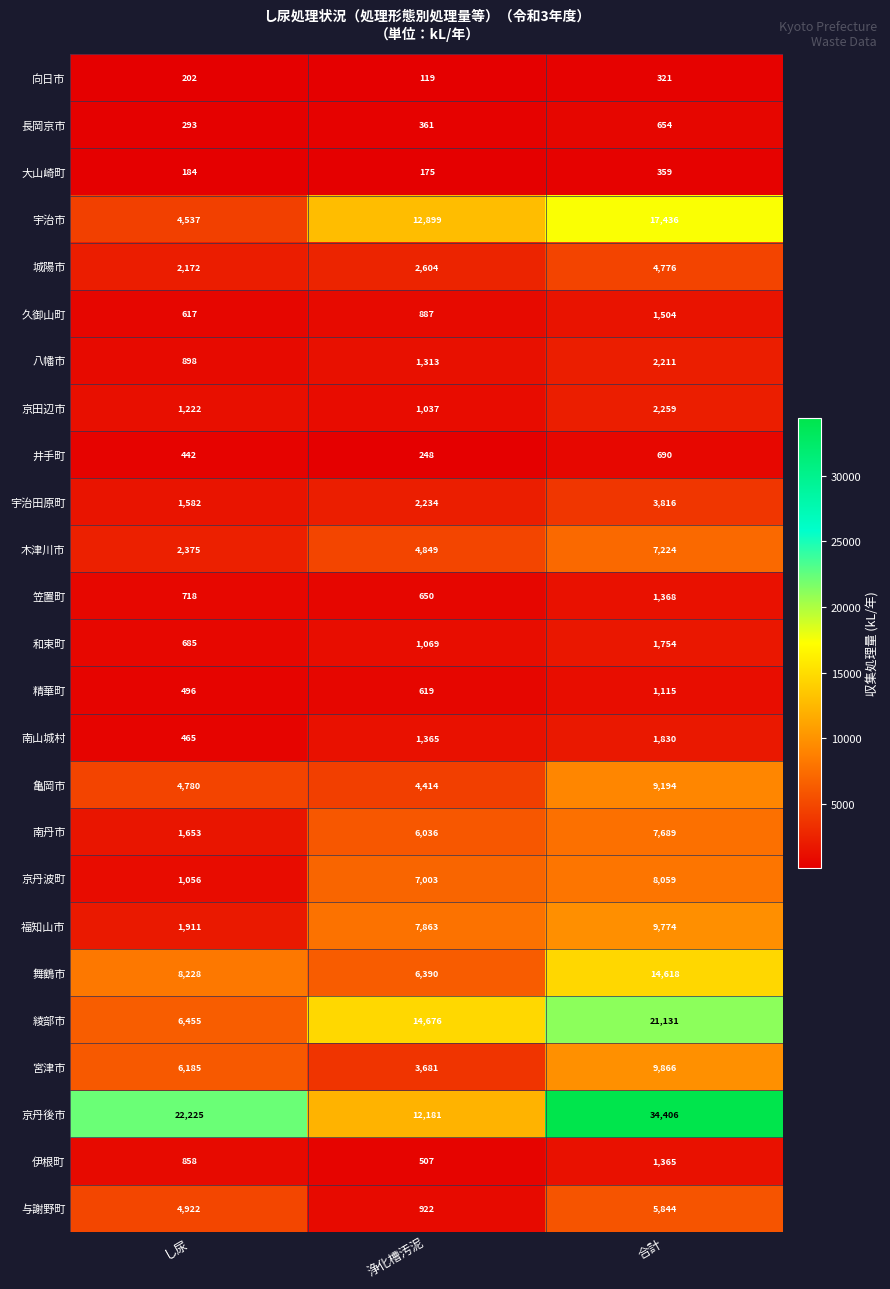

The 城陽市 series shows 2172 at し尿. True or false?

True